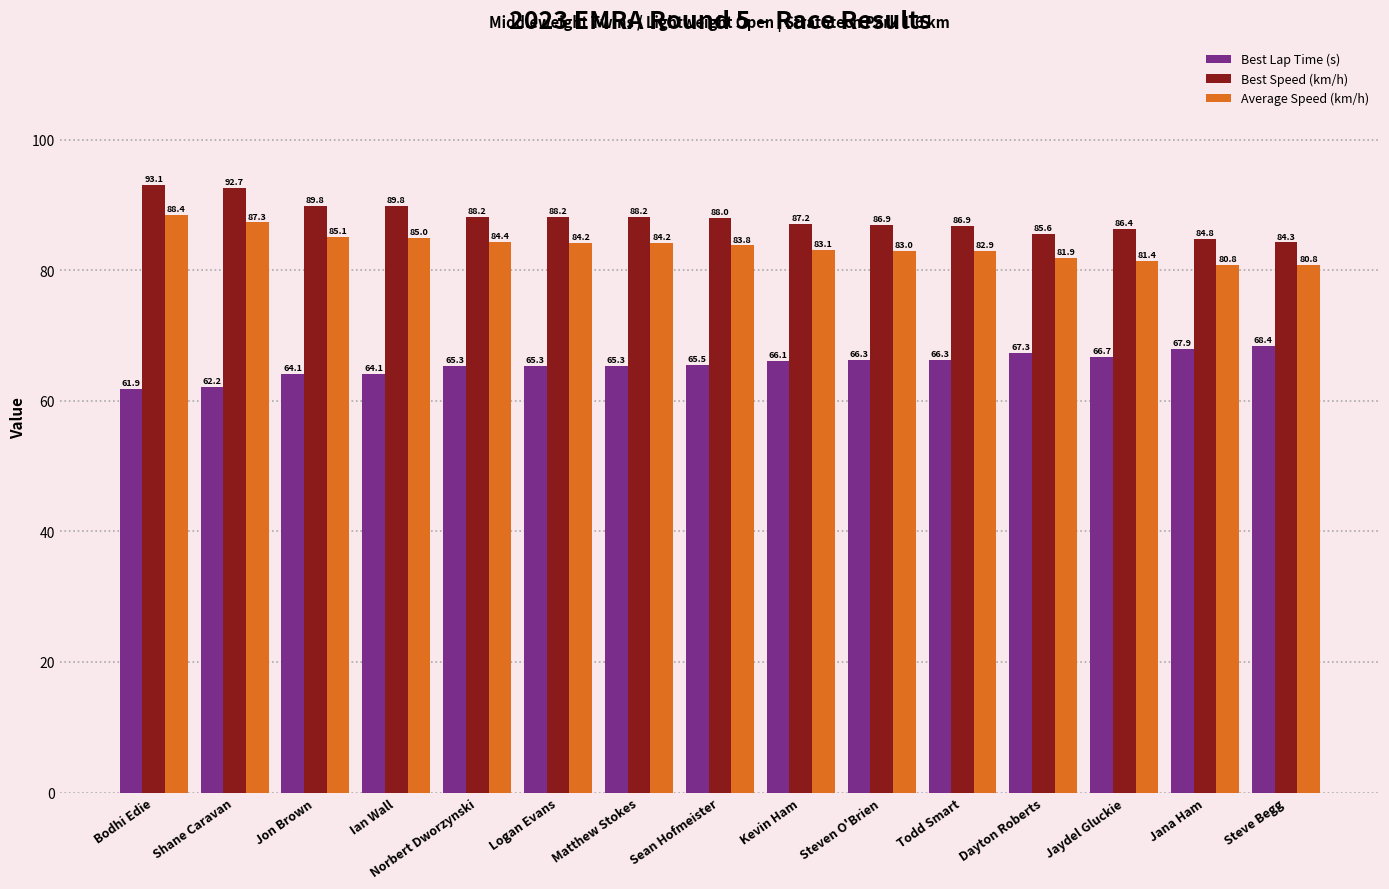

What is the difference between the highest and lowest values at Ian Wall?

25.7